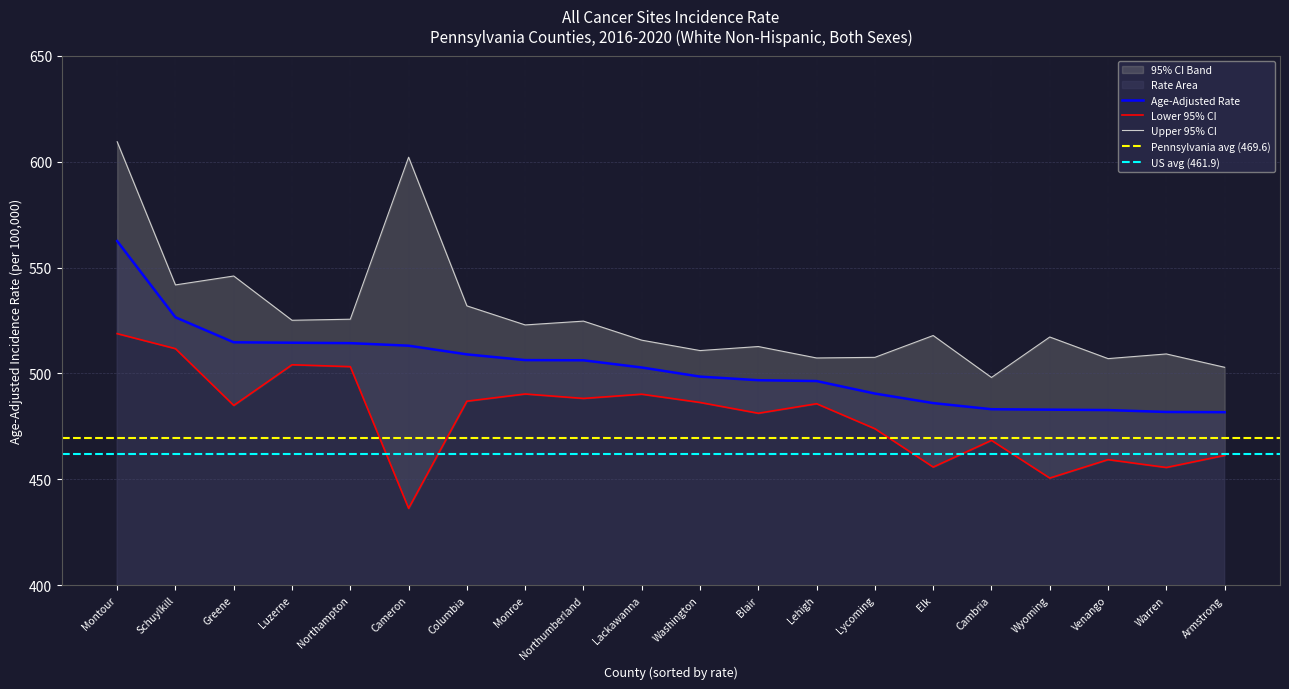

Rank the series at Luzerne from lowest to highest value.

Lower 95% CI, Age-Adjusted Rate, Upper 95% CI